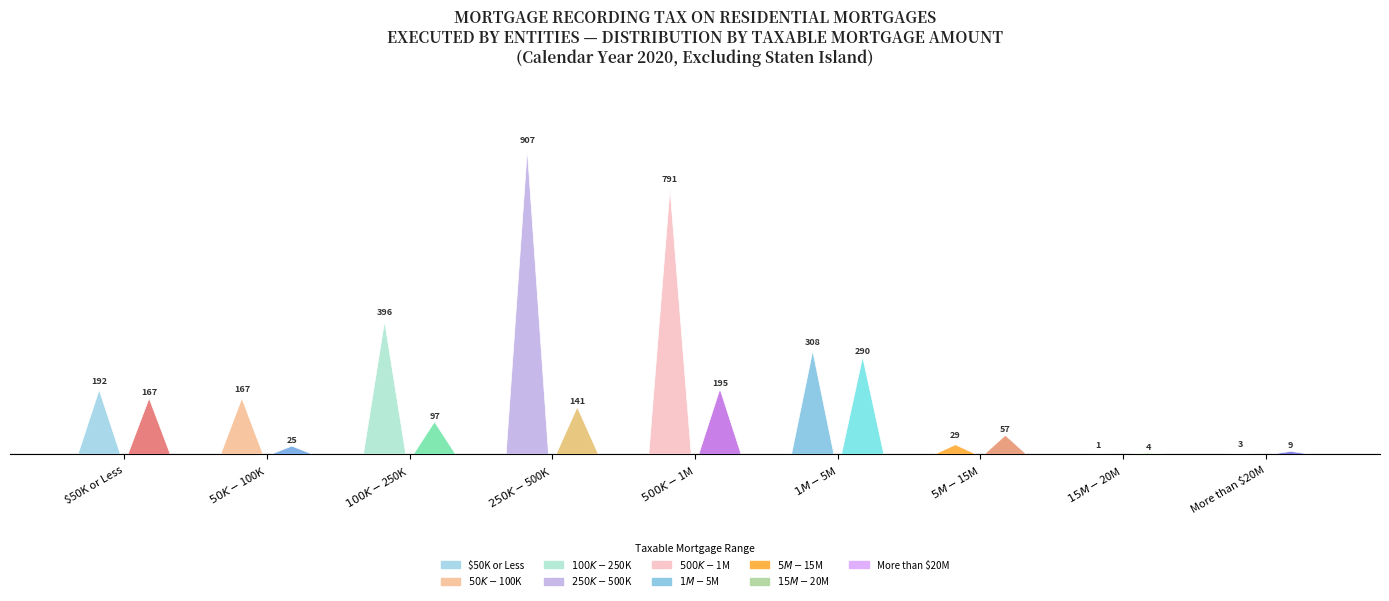

Between $5M-$15M and $100K-$250K, which is larger?

$100K-$250K